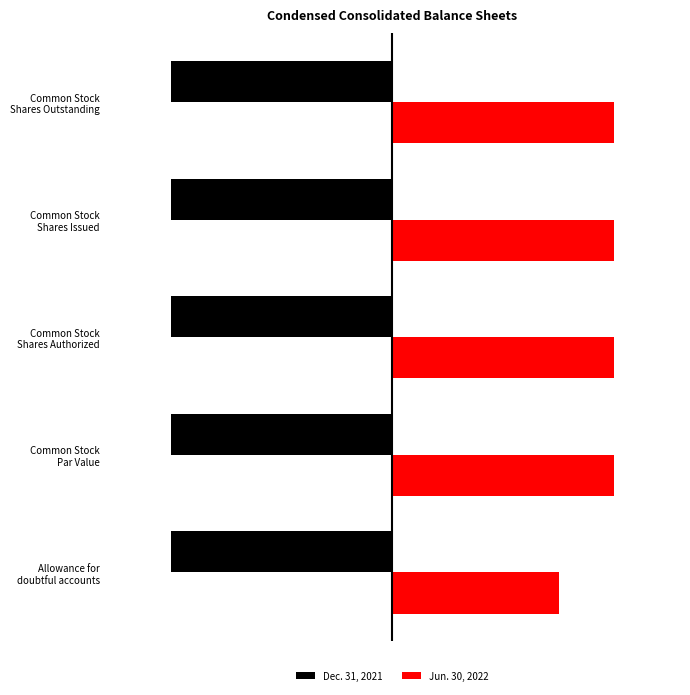

What is the difference between the maximum and minimum values in the Jun. 30, 2022 series?

0.2